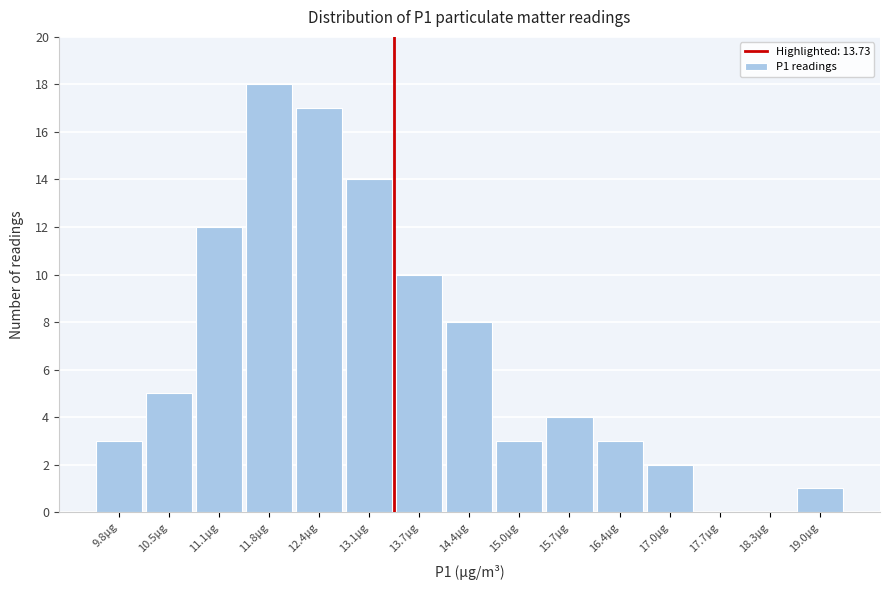

Reading left to right, list all the values displayed in this chart.

9.8µg=3	10.5µg=5	11.1µg=12	11.8µg=18	12.4µg=17	13.1µg=14	13.7µg=10	14.4µg=8	15.0µg=3	15.7µg=4	16.4µg=3	17.0µg=2	17.7µg=0	18.3µg=0	19.0µg=1